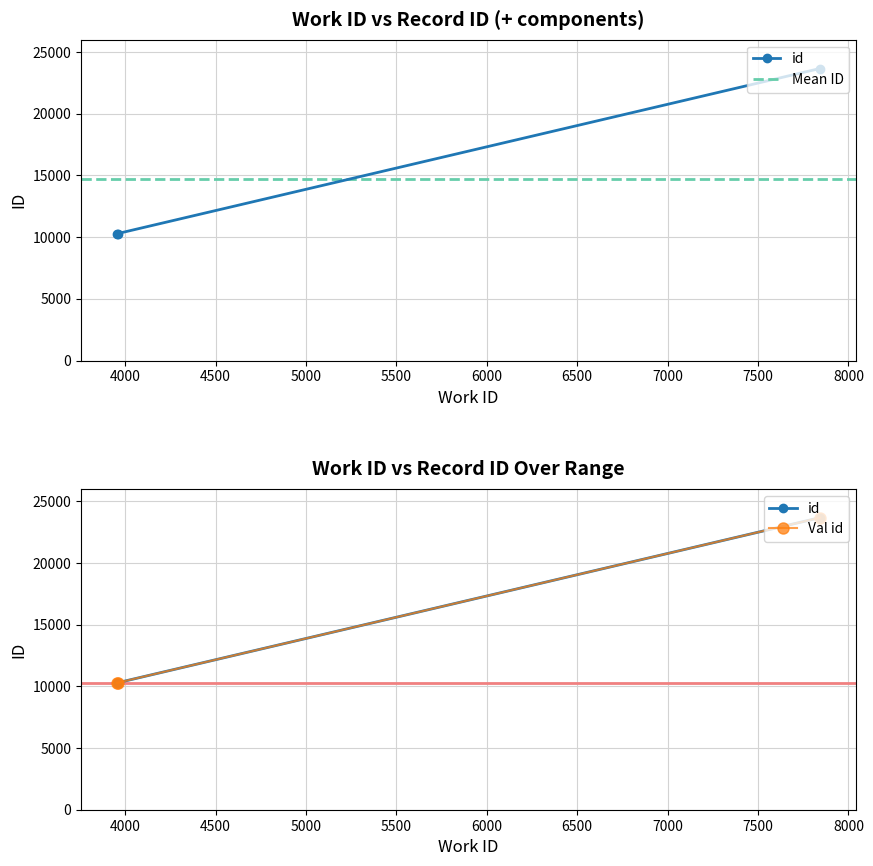

Does the chart display data point markers on the line(s)?

Yes